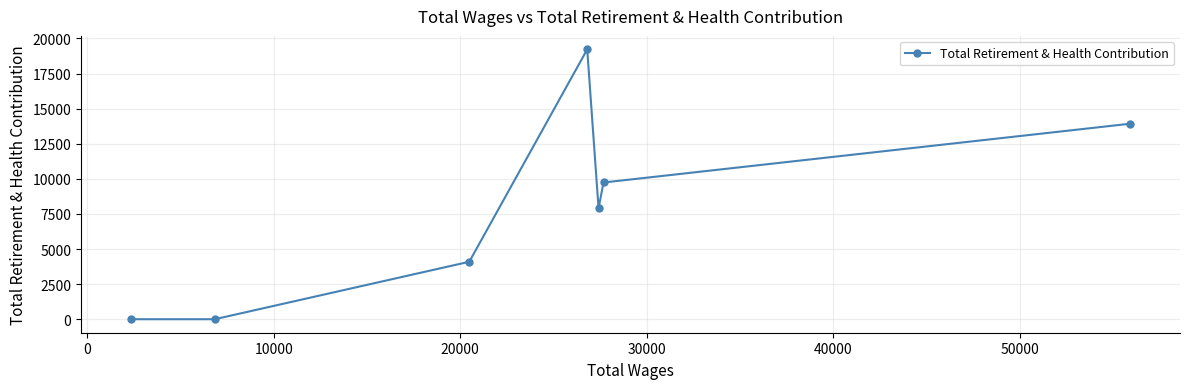

Reading left to right, list all the values displayed in this chart.

0	0	4094	19222	7904	9740	13925